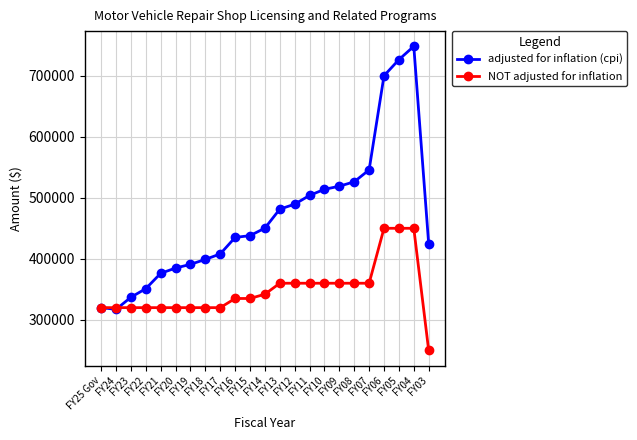

Which series has the largest total across all categories?

adjusted for inflation (cpi)